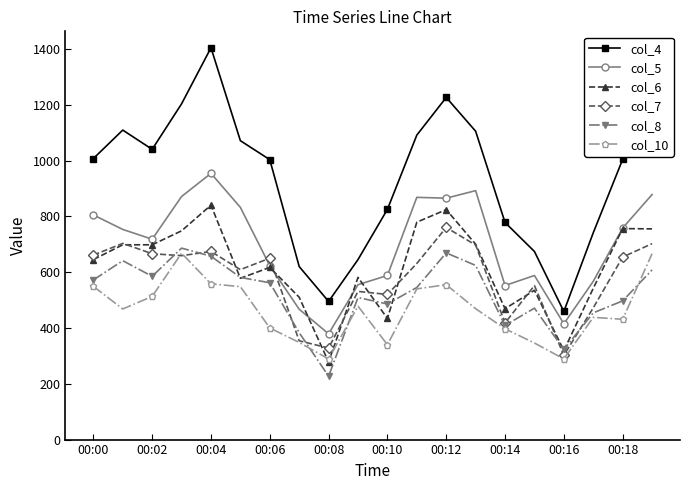

Which series has the widest spread of values?

col_4